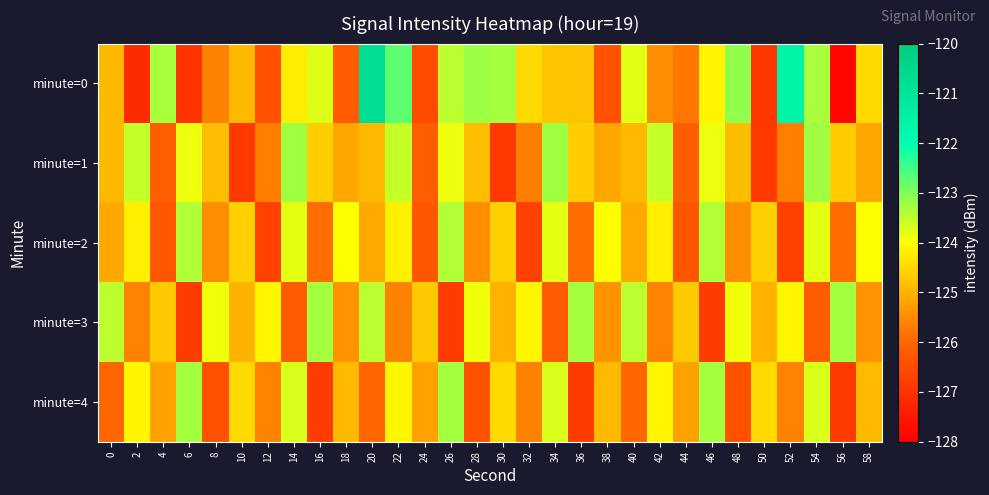

Which series has the widest spread of values?

minute=0